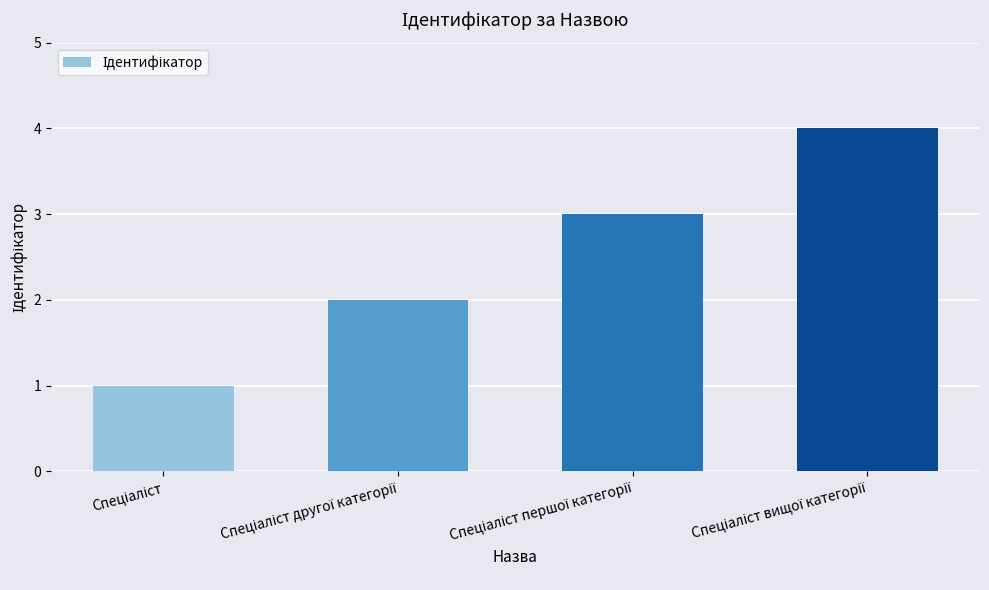

What is the sum of all values?

10